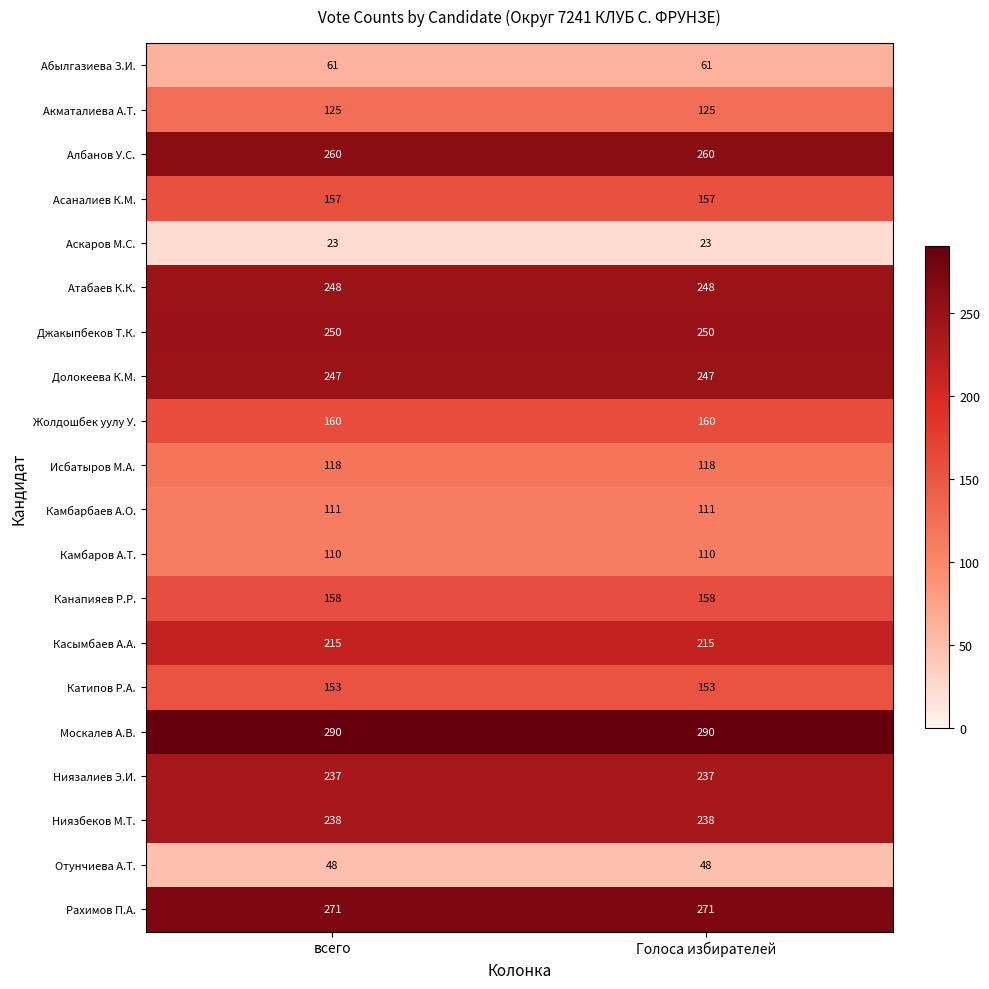

The value of Асаналиев К.М. at всего is 54. True or false?

False